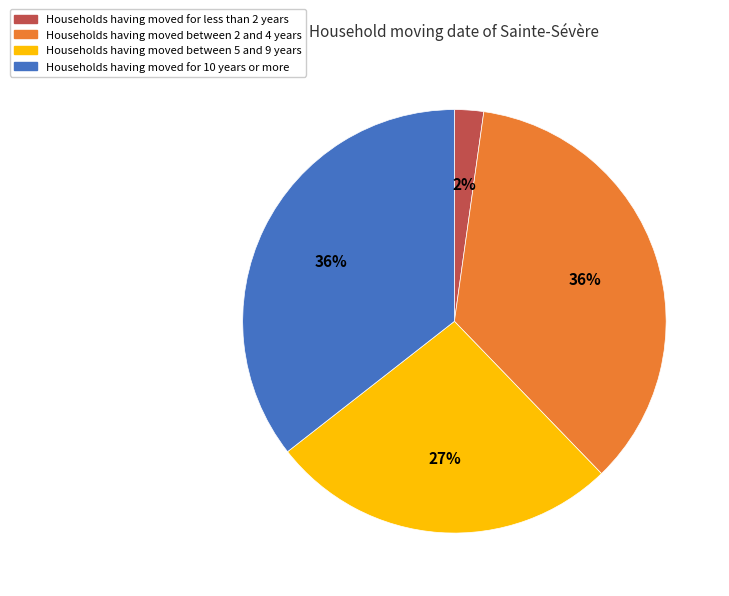

Is there any slice that represents more than half of the pie?

No